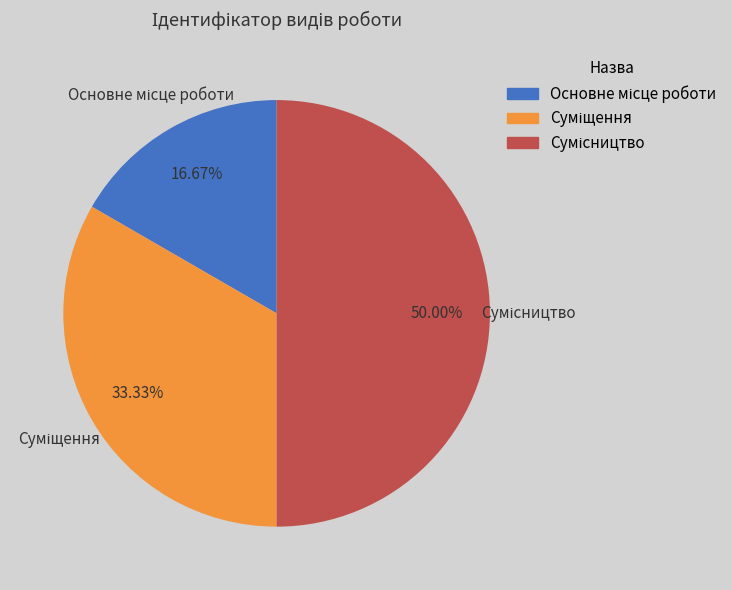

True or false: Основне місце роботи accounts for 17% of the total.

True